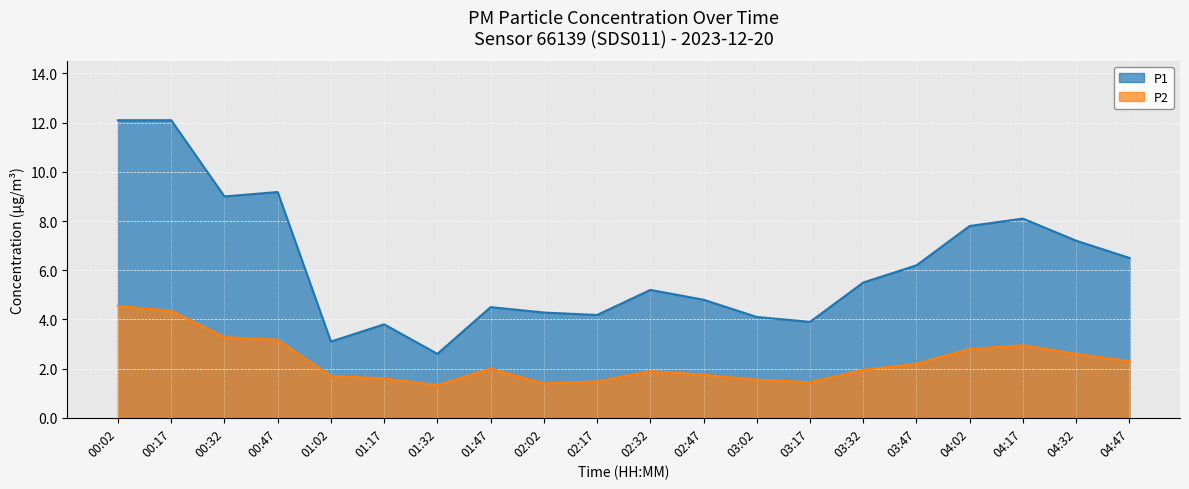

The value of P1 at 04:02 is 7.8. True or false?

True